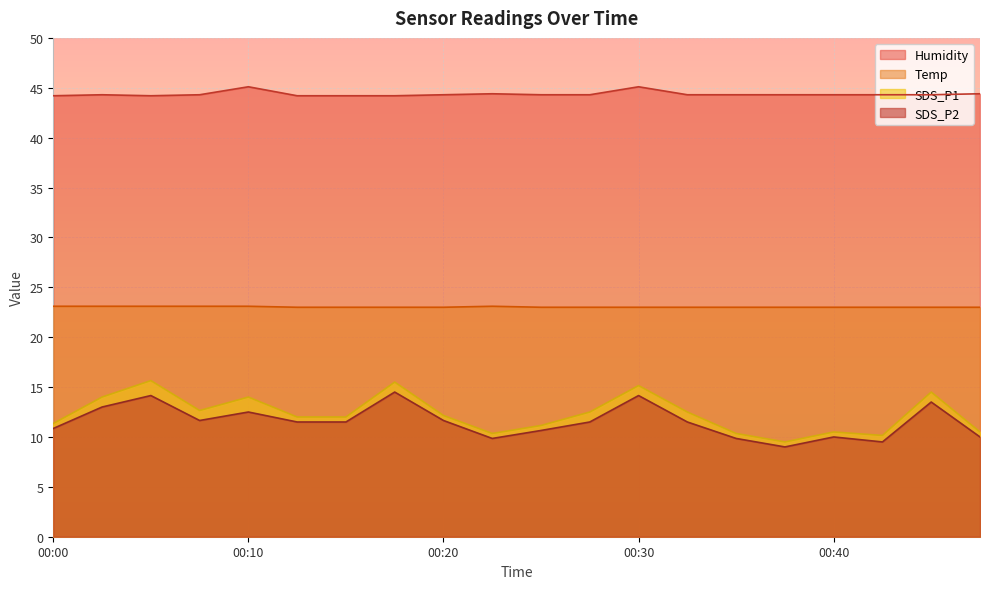

The Humidity series shows 44.4 at 00:23. True or false?

True